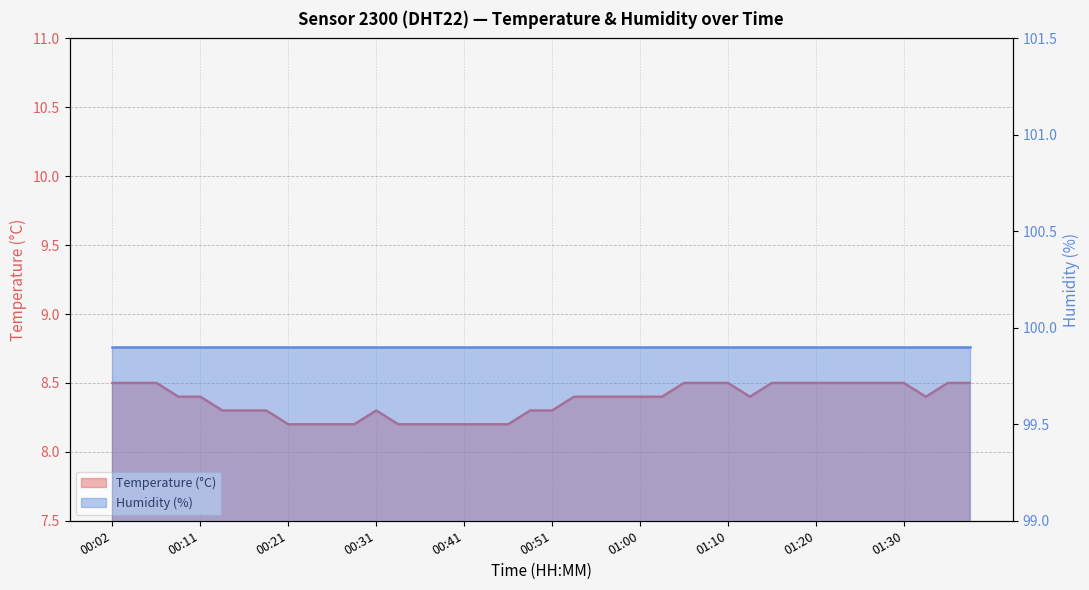

Is it true that the value at 01:20 is 4.4?

False